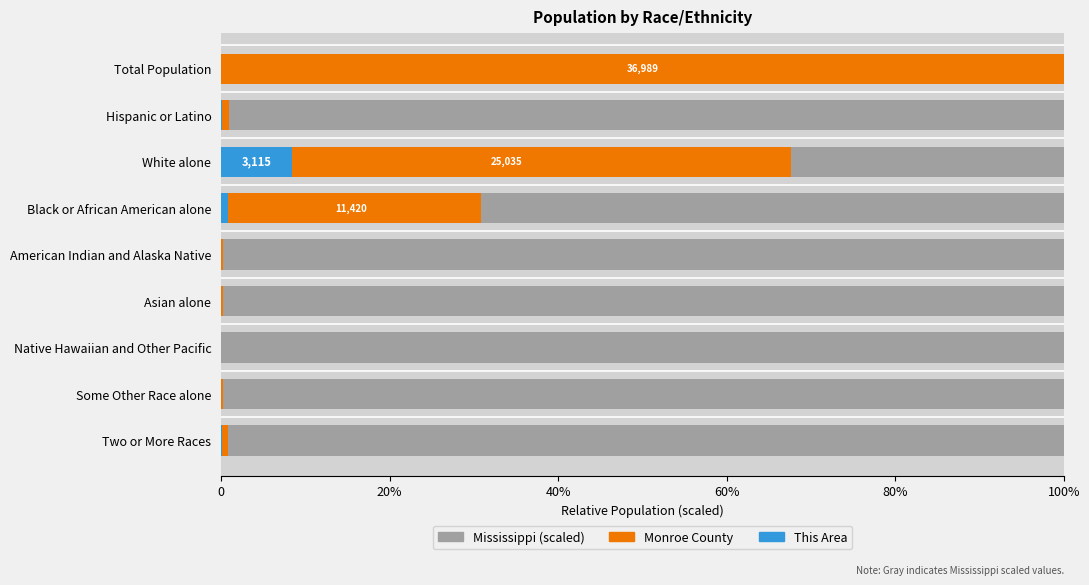

True or false: Monroe County has a value of 0.4 at Black or African American alone.

False